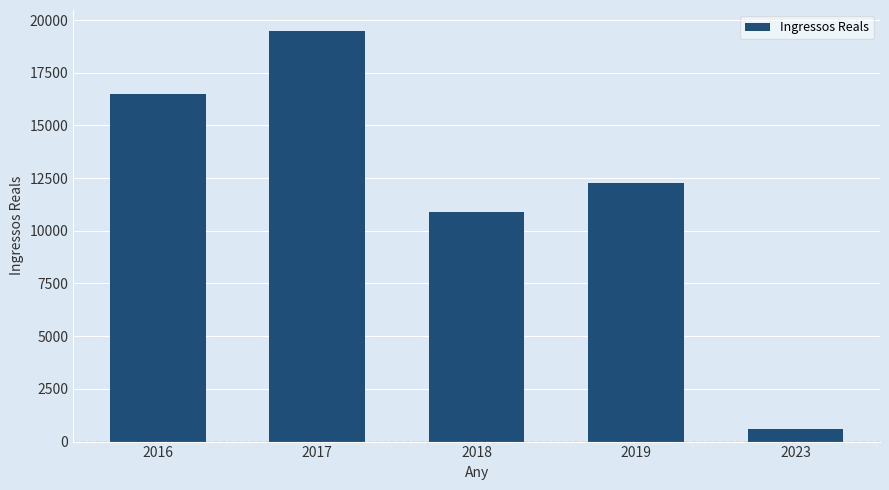

Reading right to left, list all the values displayed in this chart.

2023=578.5	2019=12269.8	2018=10869.8	2017=19500.0	2016=16500.0